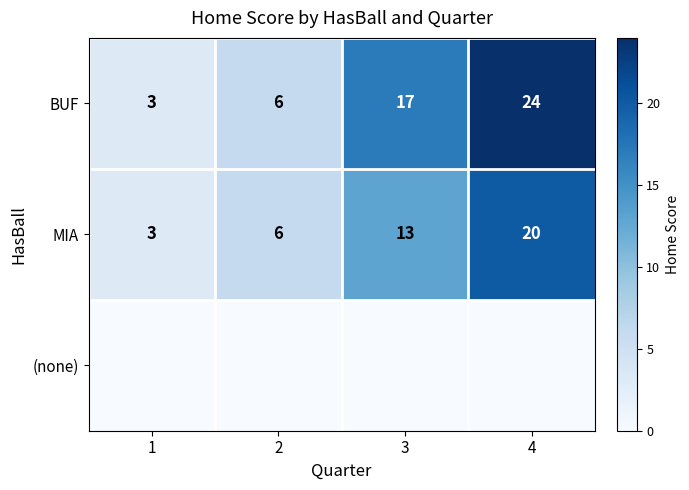

At which label is MIA closest to 11?

3